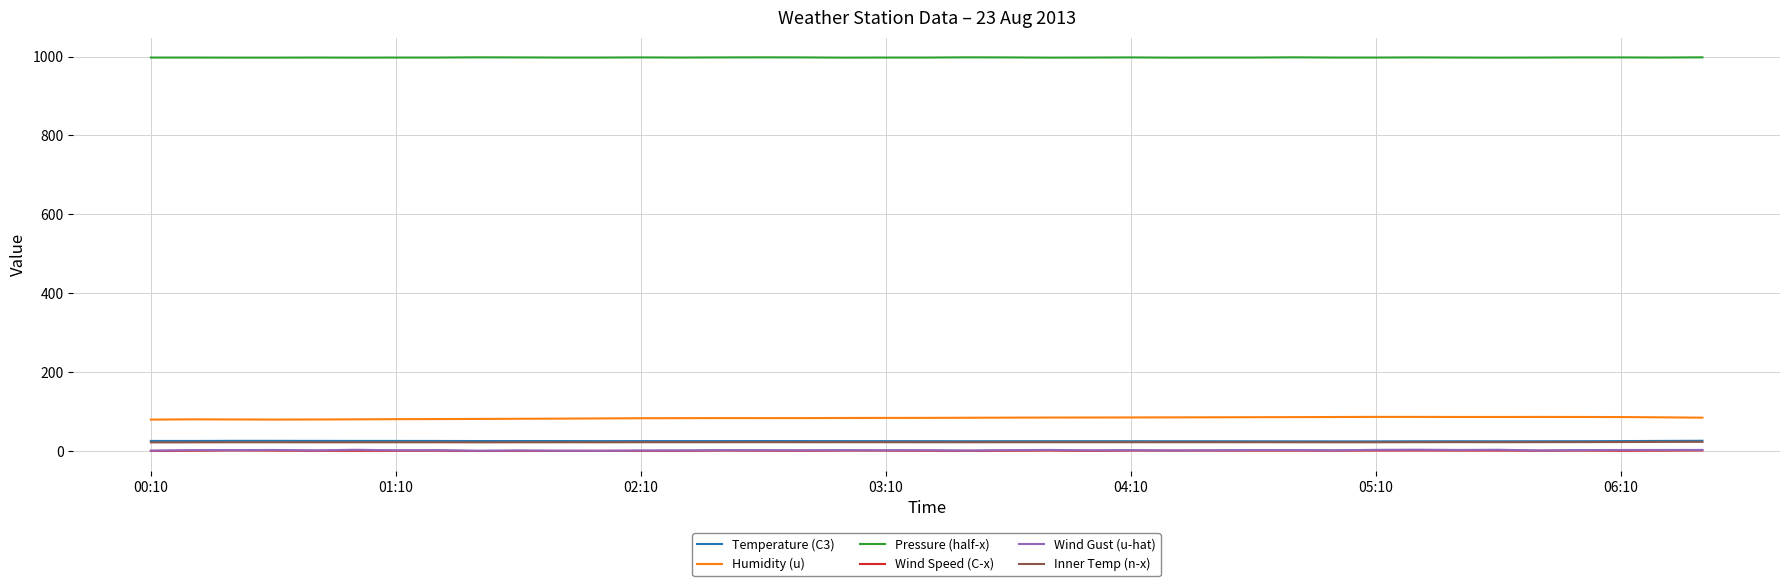

Which series has the widest spread of values?

Humidity (u)